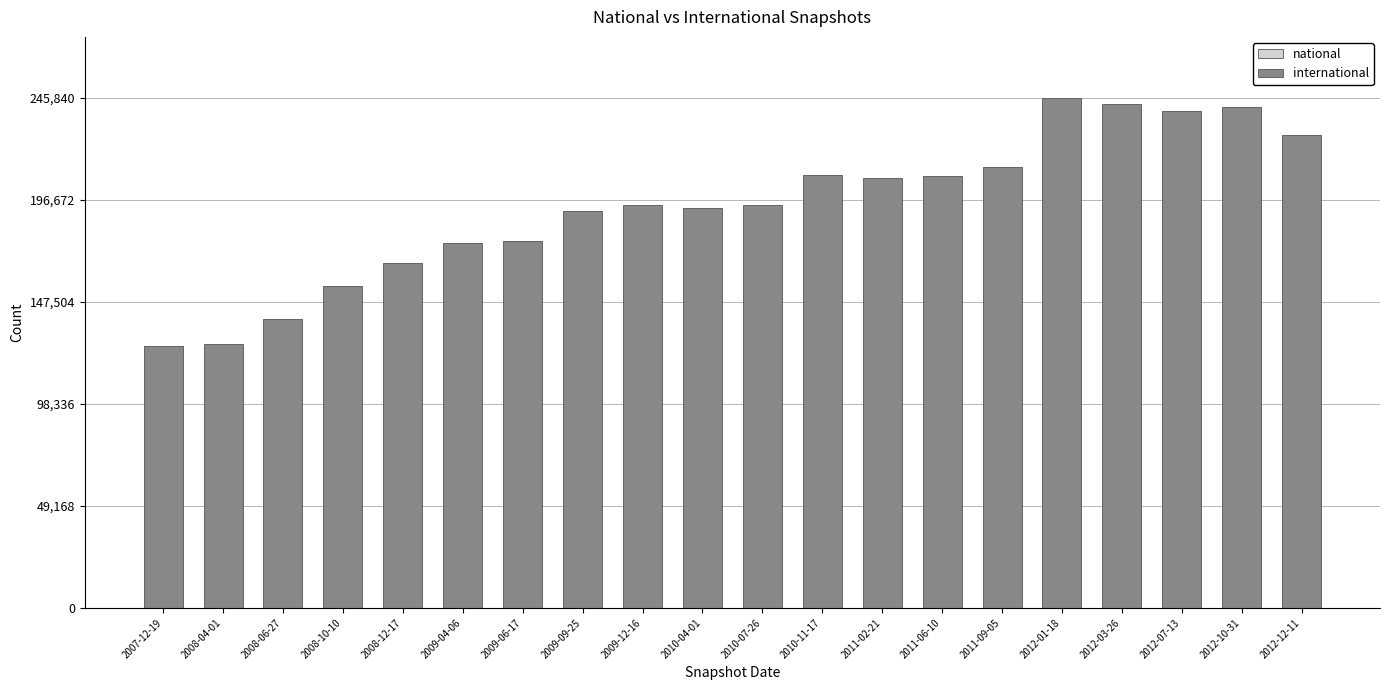

What is the label of the 10th bar from the left?

2010-04-01